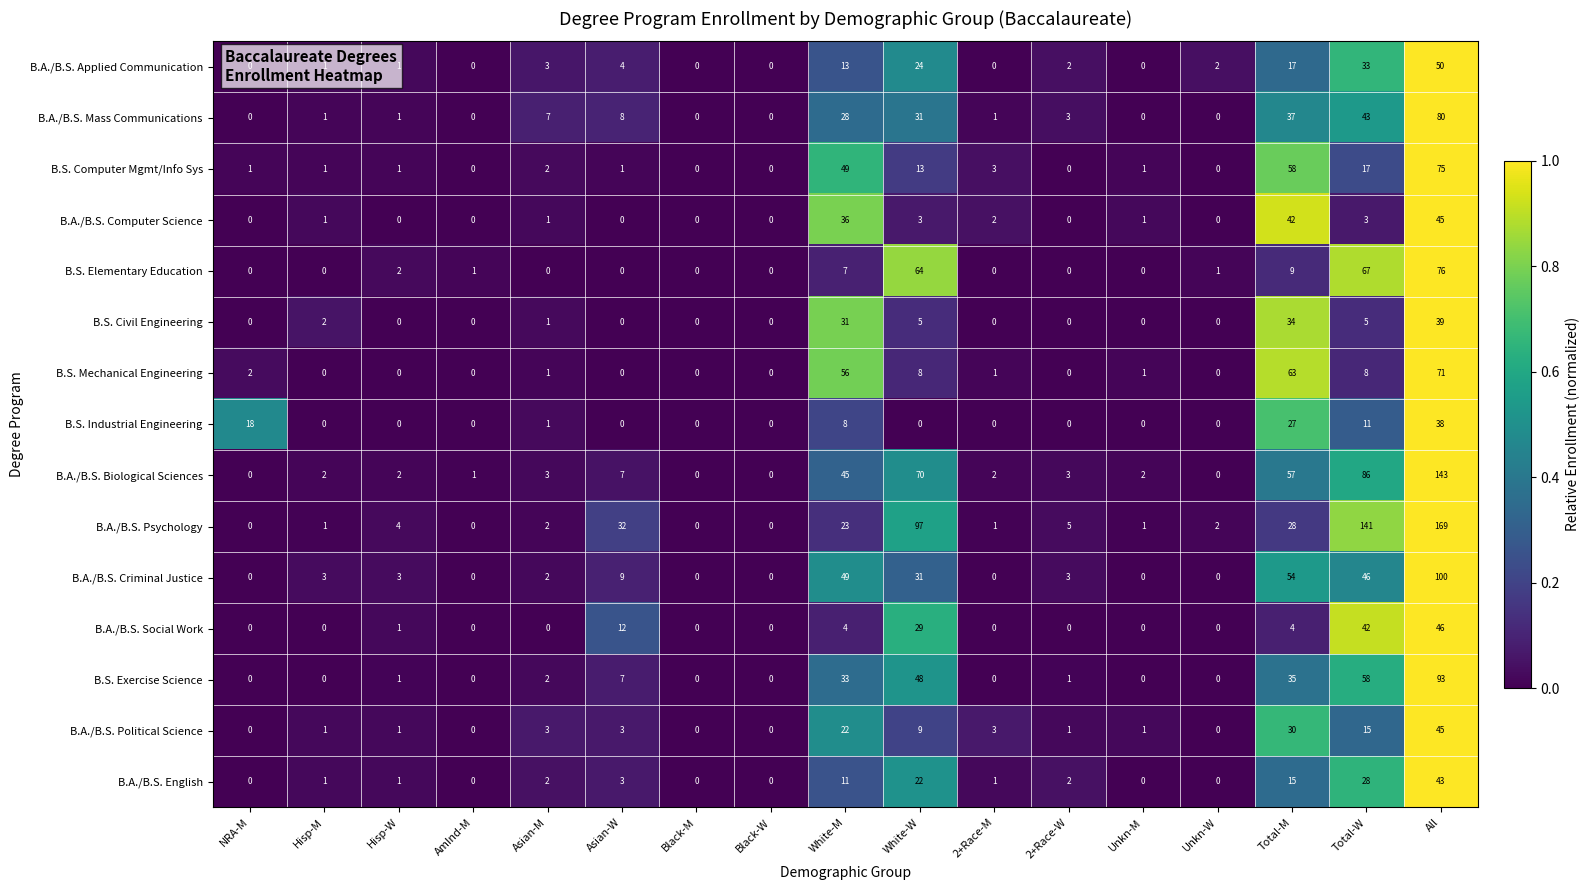

At which label does B.A./B.S. English reach its peak?

All